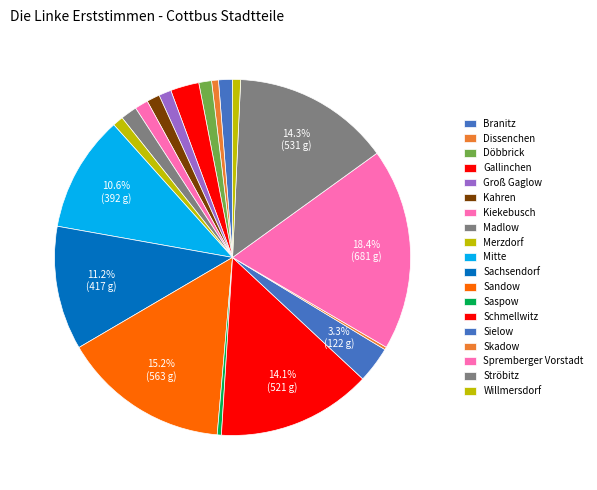

What percentage do Willmersdorf and Ströbitz together represent?

15.0%